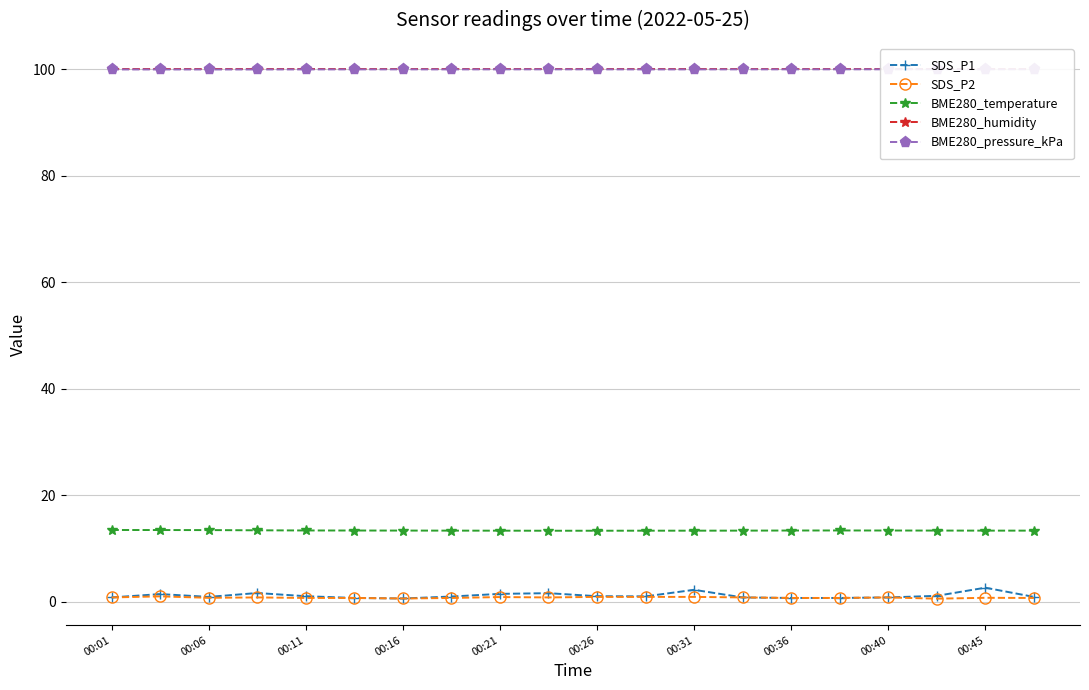

What are all the series names shown in the legend?

SDS_P1, SDS_P2, BME280_temperature, BME280_humidity, BME280_pressure_kPa